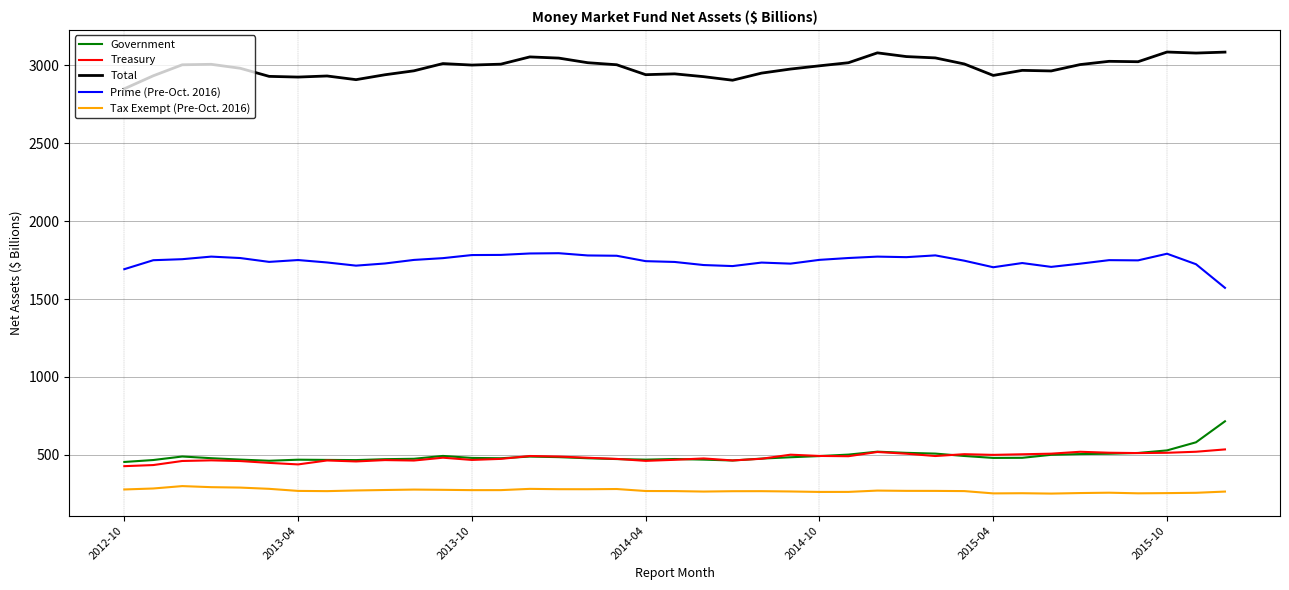

True or false: Tax Exempt (Pre-Oct. 2016) and Treasury intersect in this chart.

False